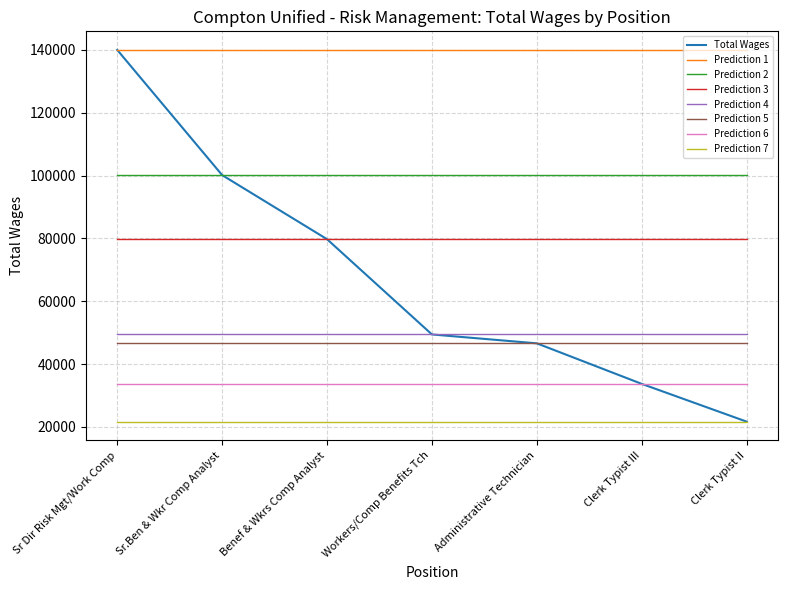

What is the smallest value displayed?

21707